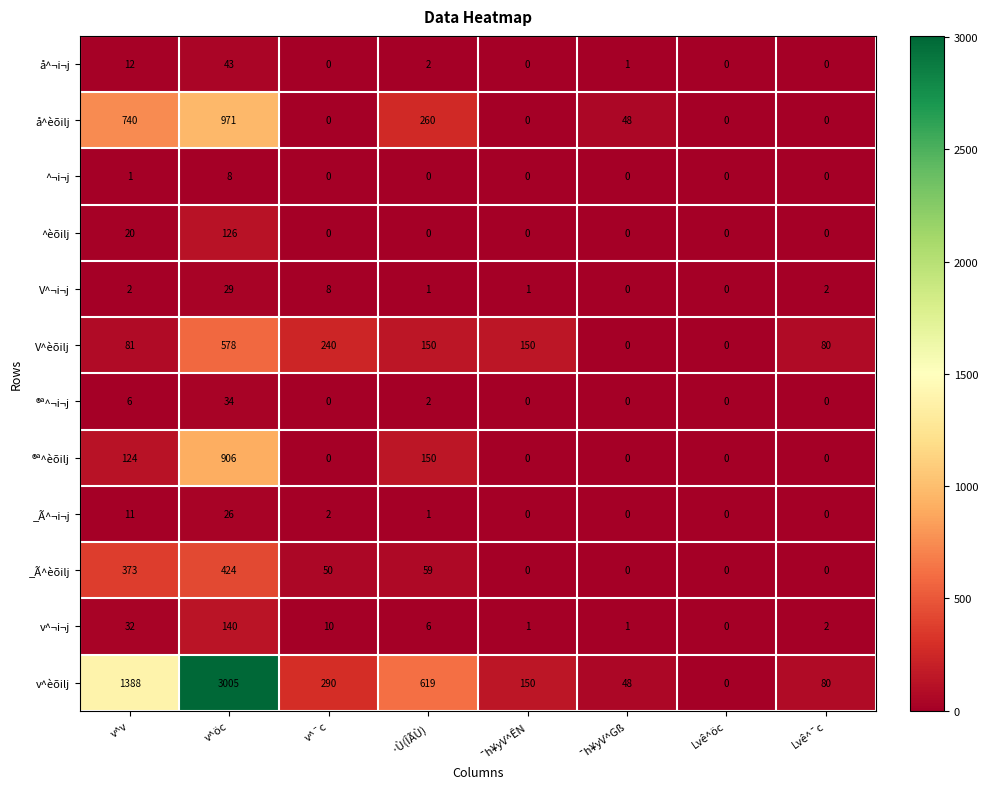

Between v^öc and ¯h¥yV^Gß, which series saw the biggest shift?

v^èõilj